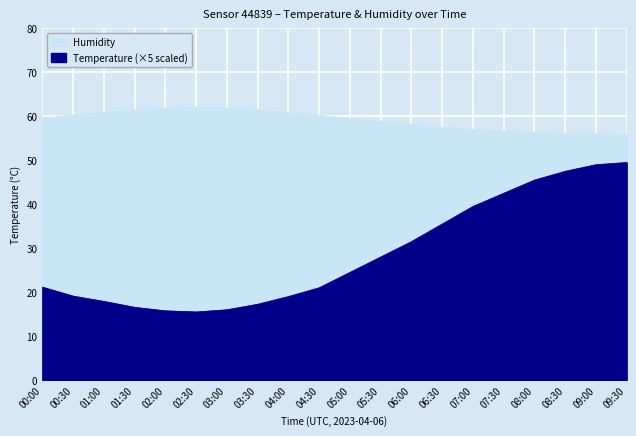

Reading left to right, list all the values displayed in this chart.

Temperature: 00:00=21.2	00:30=19.1	01:00=17.9	01:30=16.6	02:00=15.8	02:30=15.5	03:00=16.0	03:30=17.2	04:00=19.0	04:30=21.0	05:00=24.5	05:30=28.0	06:00=31.5	06:30=35.5	07:00=39.5	07:30=42.5	08:00=45.5	08:30=47.5	09:00=49.0	09:30=49.5
Humidity: 00:00=59.6	00:30=60.3	01:00=60.8	01:30=61.4	02:00=61.8	02:30=62.1	03:00=61.9	03:30=61.5	04:00=60.8	04:30=60.2	05:00=59.5	05:30=58.8	06:00=58.1	06:30=57.5	07:00=57.0	07:30=56.6	08:00=56.3	08:30=56.1	09:00=56.0	09:30=55.9